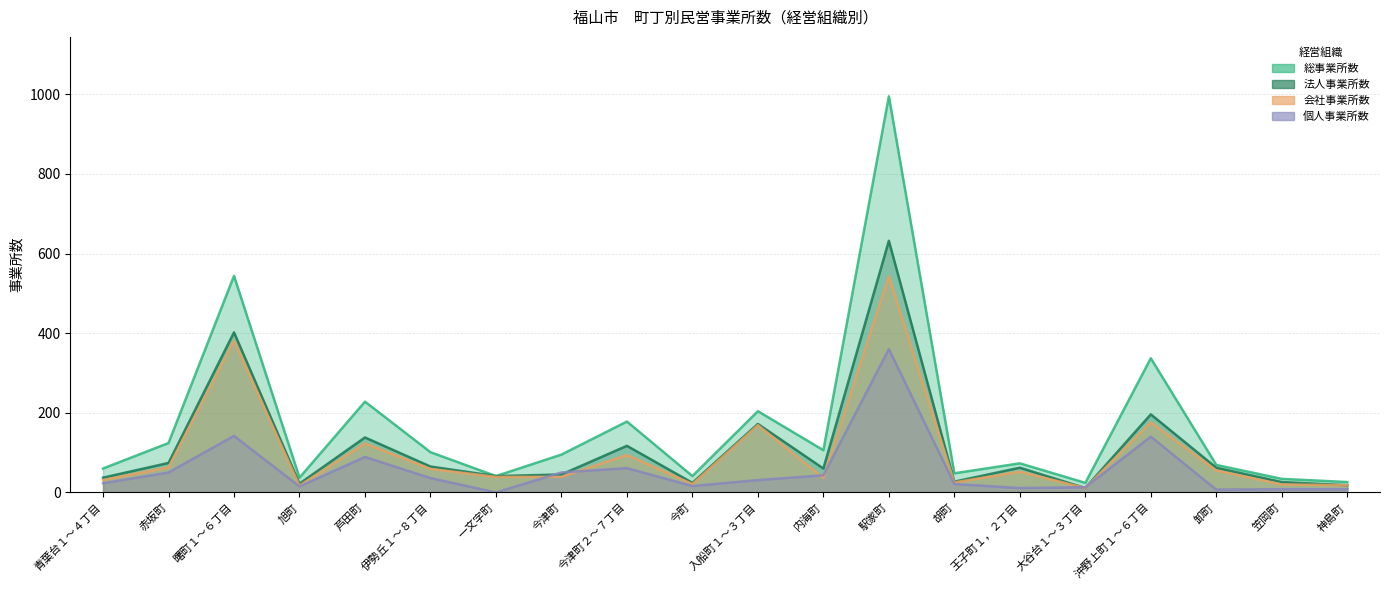

Rank the series at 今町 from highest to lowest value.

総事業所数, 法人事業所数, 会社事業所数, 個人事業所数